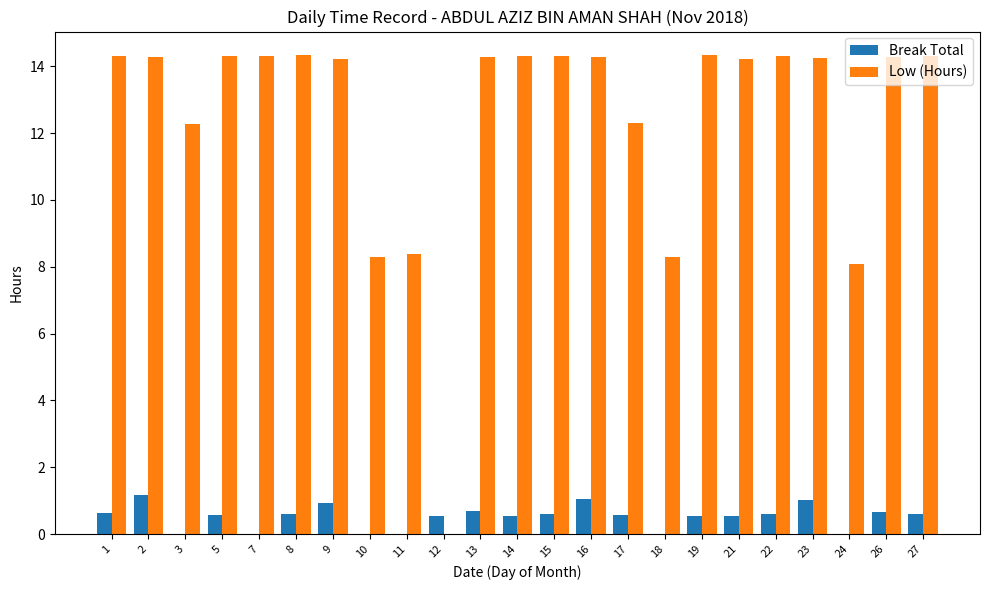

Which series changed the most between 10 and 17?

Low (Hours)